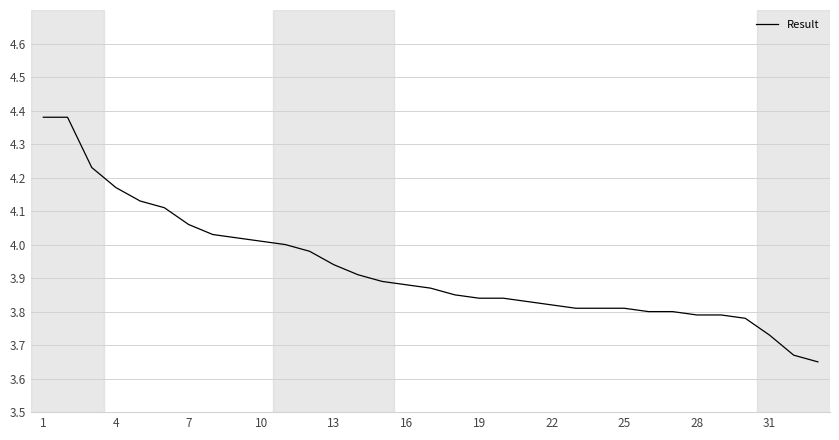

What is the difference between the maximum and minimum values?

0.7